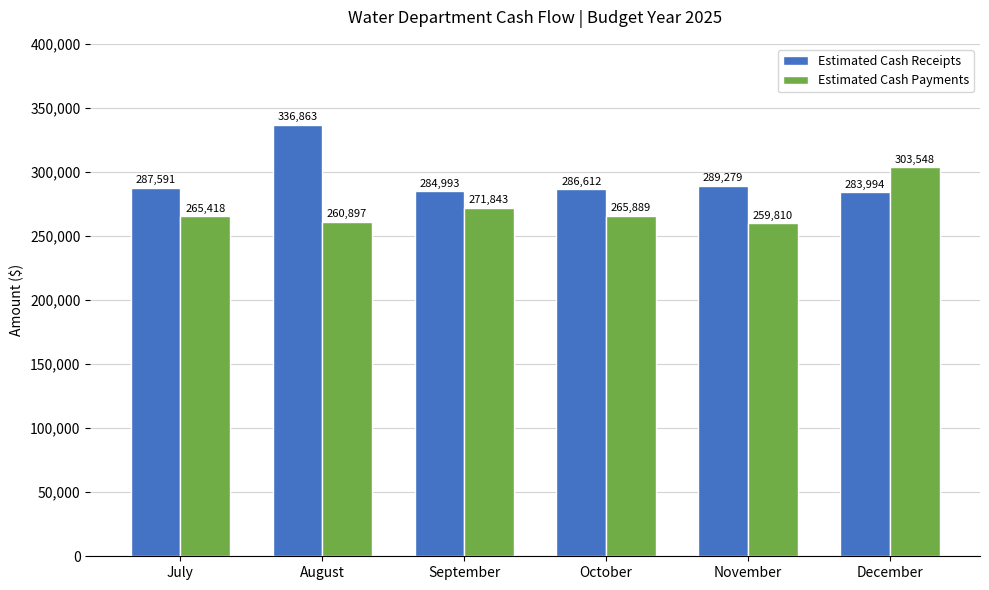

How many bars are there in each group?

2